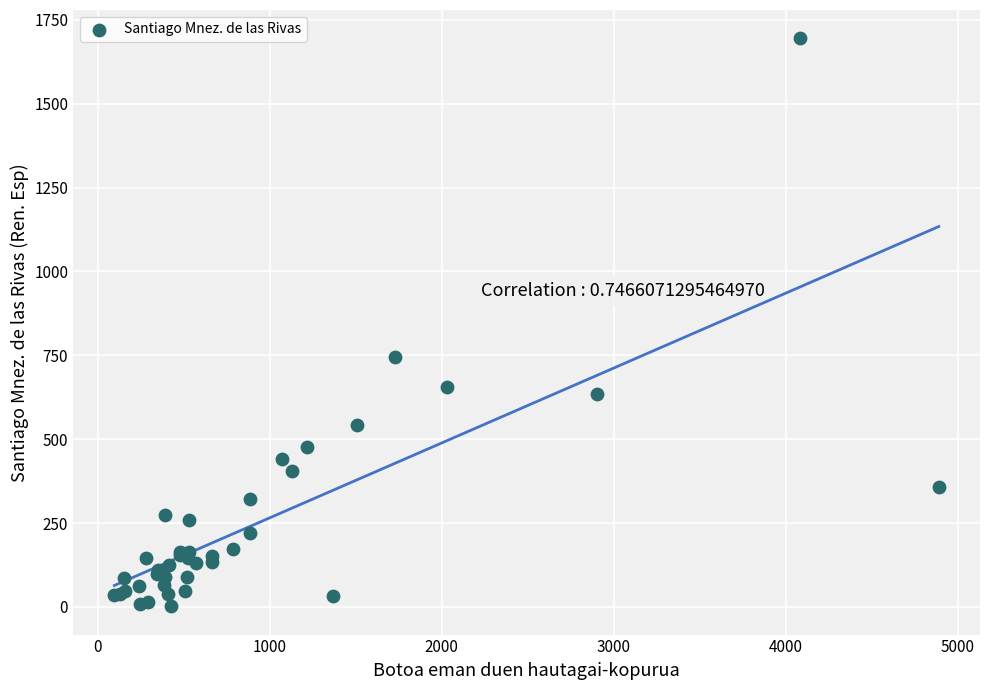

What Y value in the scatter plot is closest to 848?

746